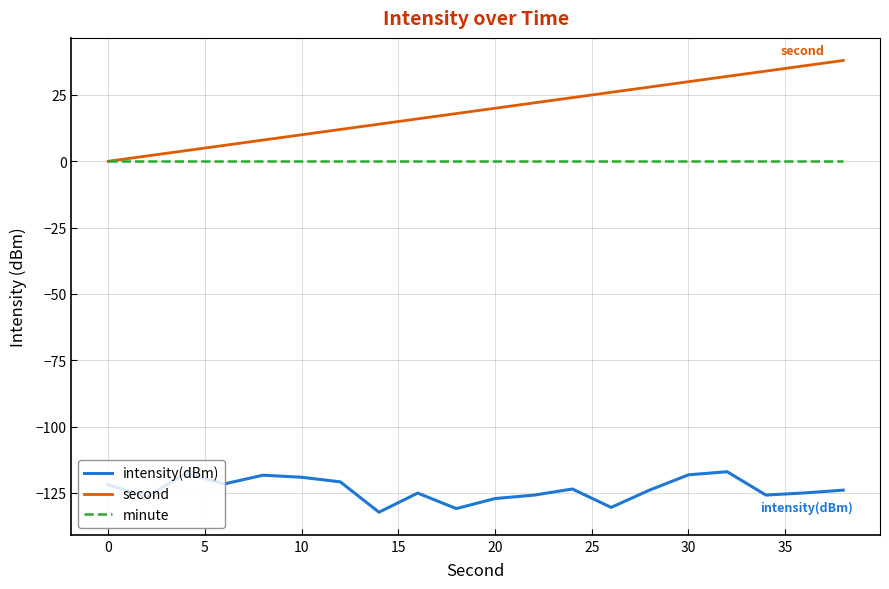

Does the chart have visible grid lines?

Yes